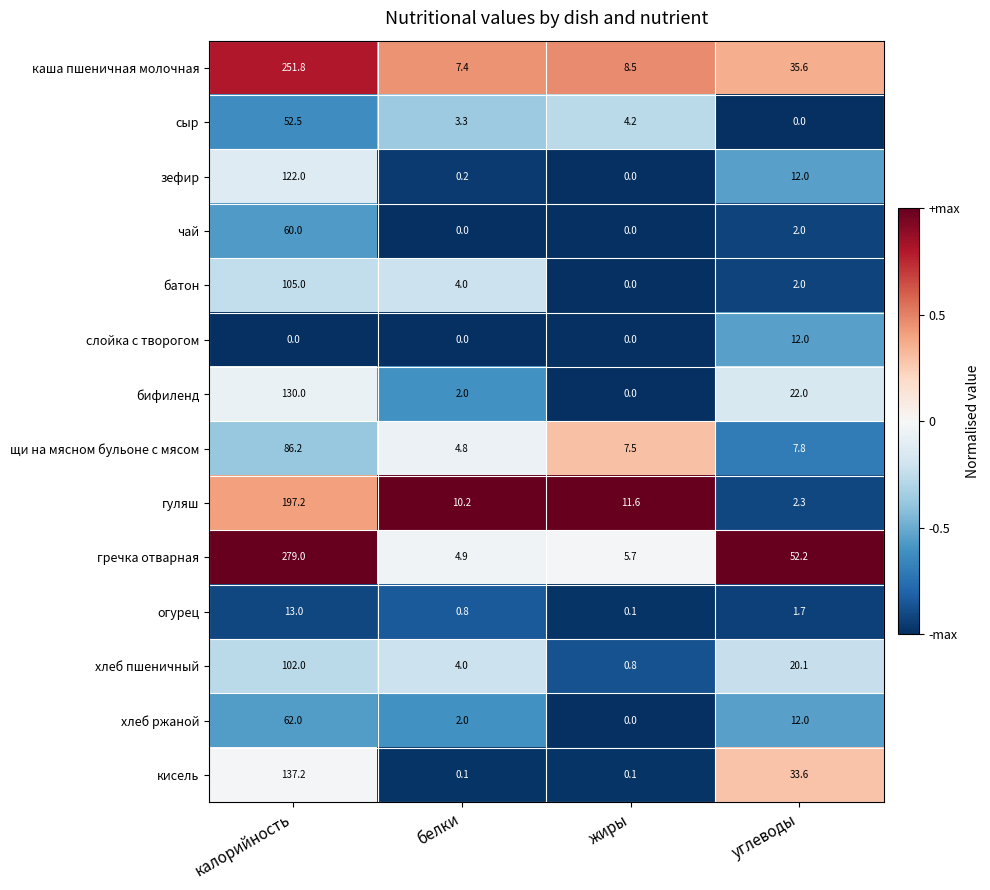

What is the difference between the highest and lowest values at калорийность?

279.0